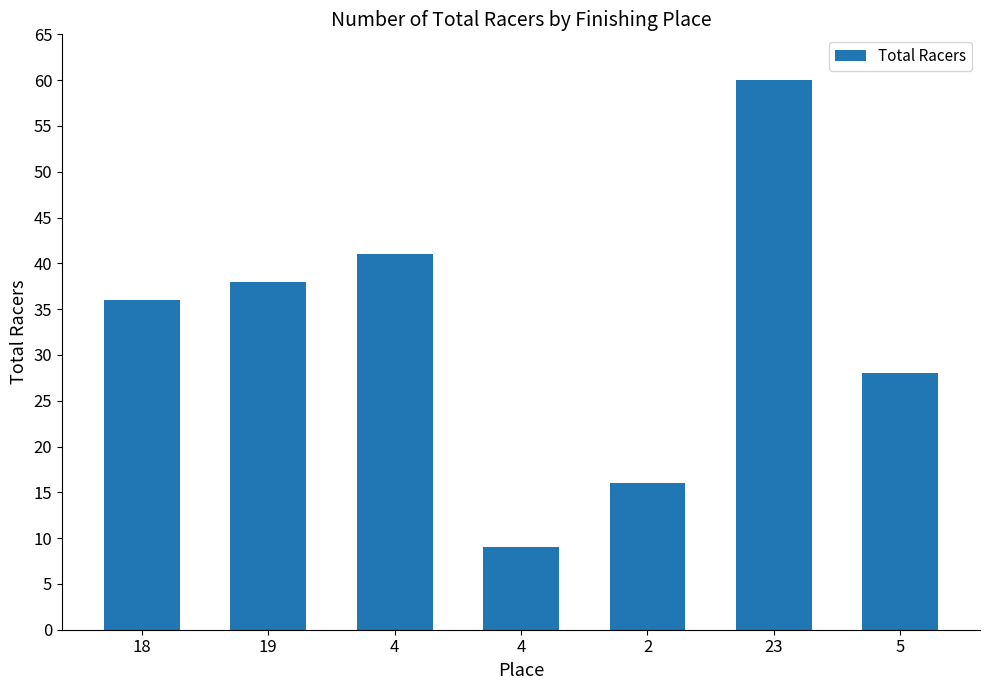

How many bars are there in total?

7